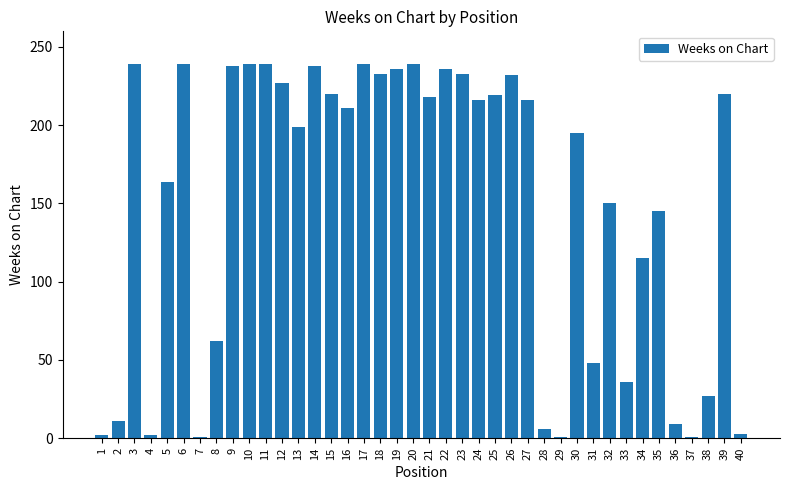

The chart shows a value of 267 at 32. True or false?

False